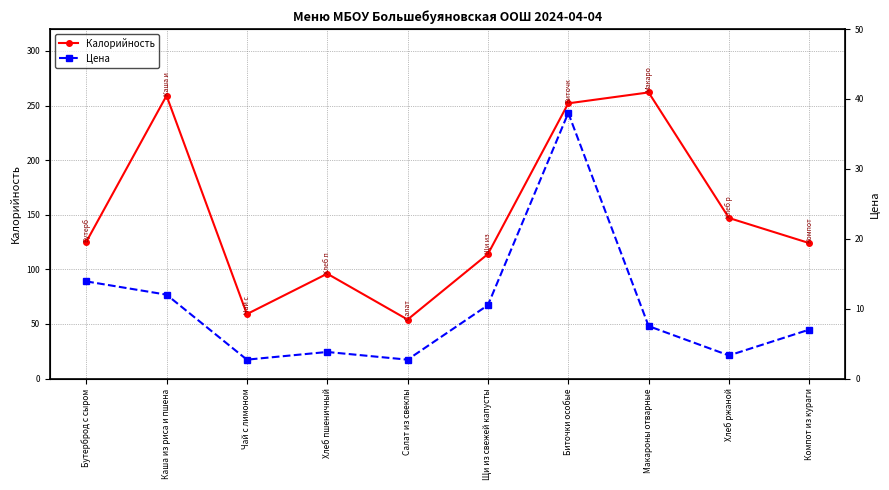

The value of Калорийность at Каша из риса и пшена is 259.0. True or false?

True